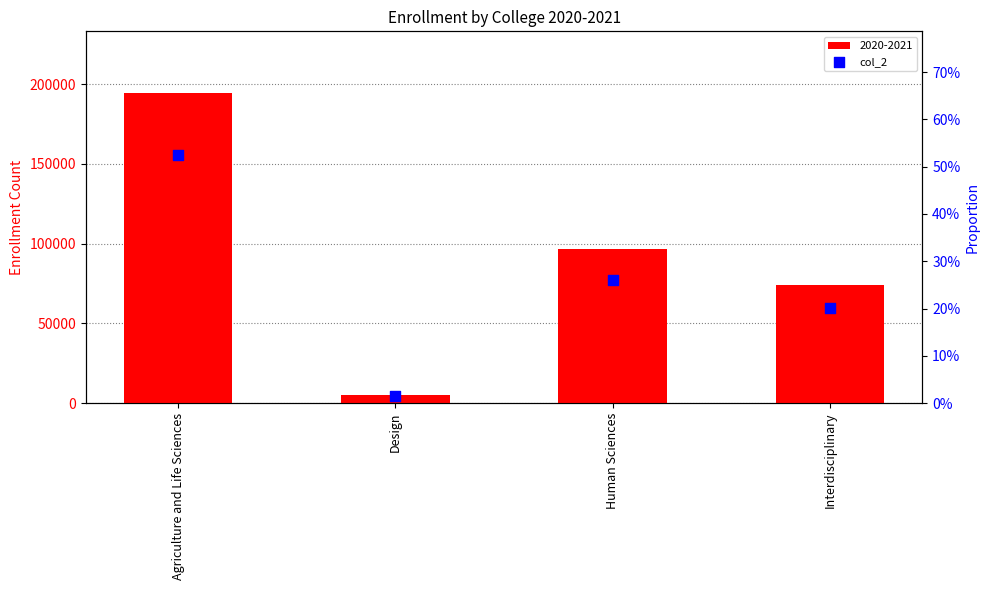

What is the change in value from Agriculture and Life Sciences to Design?

-0.5